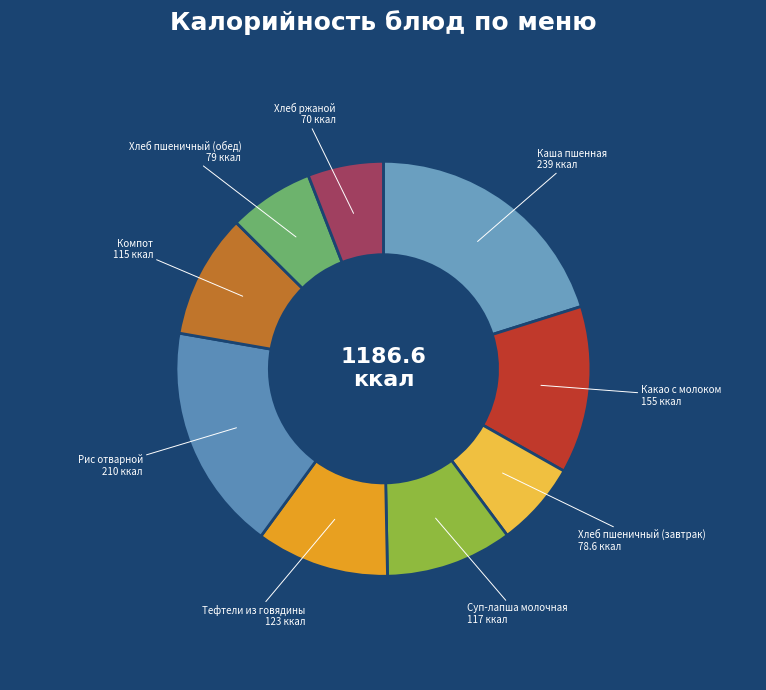

Is the sum of Рис отварной and Суп-лапша молочная greater than half?

No